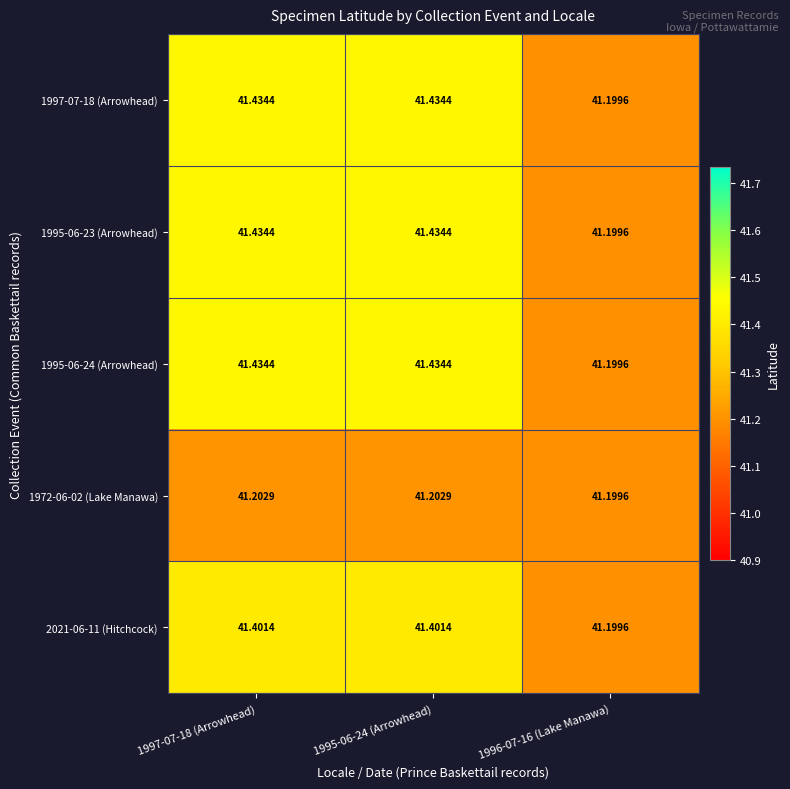

Is the value of 1995-06-24 (Arrowhead) at 1996-07-16 (Lake Manawa) greater than the value of 1997-07-18 (Arrowhead) at 1995-06-24 (Arrowhead)?

No